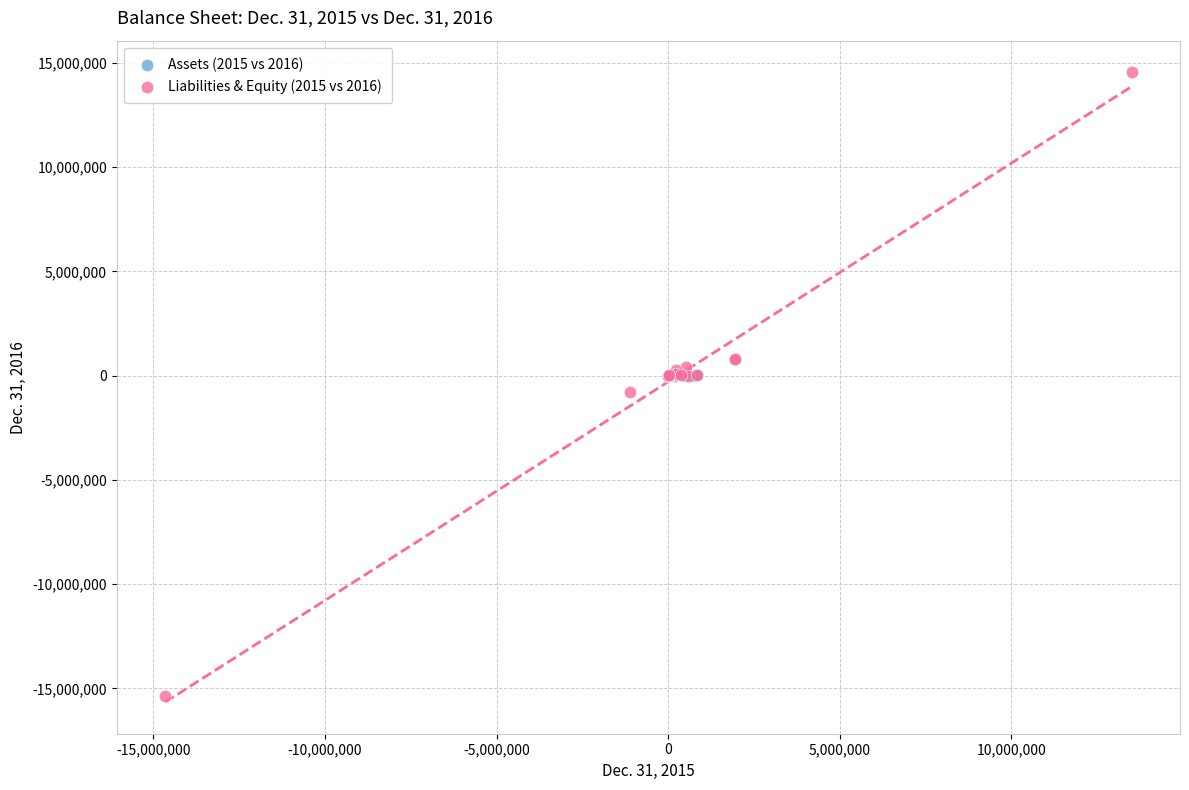

Which series has the largest Y range (max minus min)?

Liabilities & Equity (2015 vs 2016)